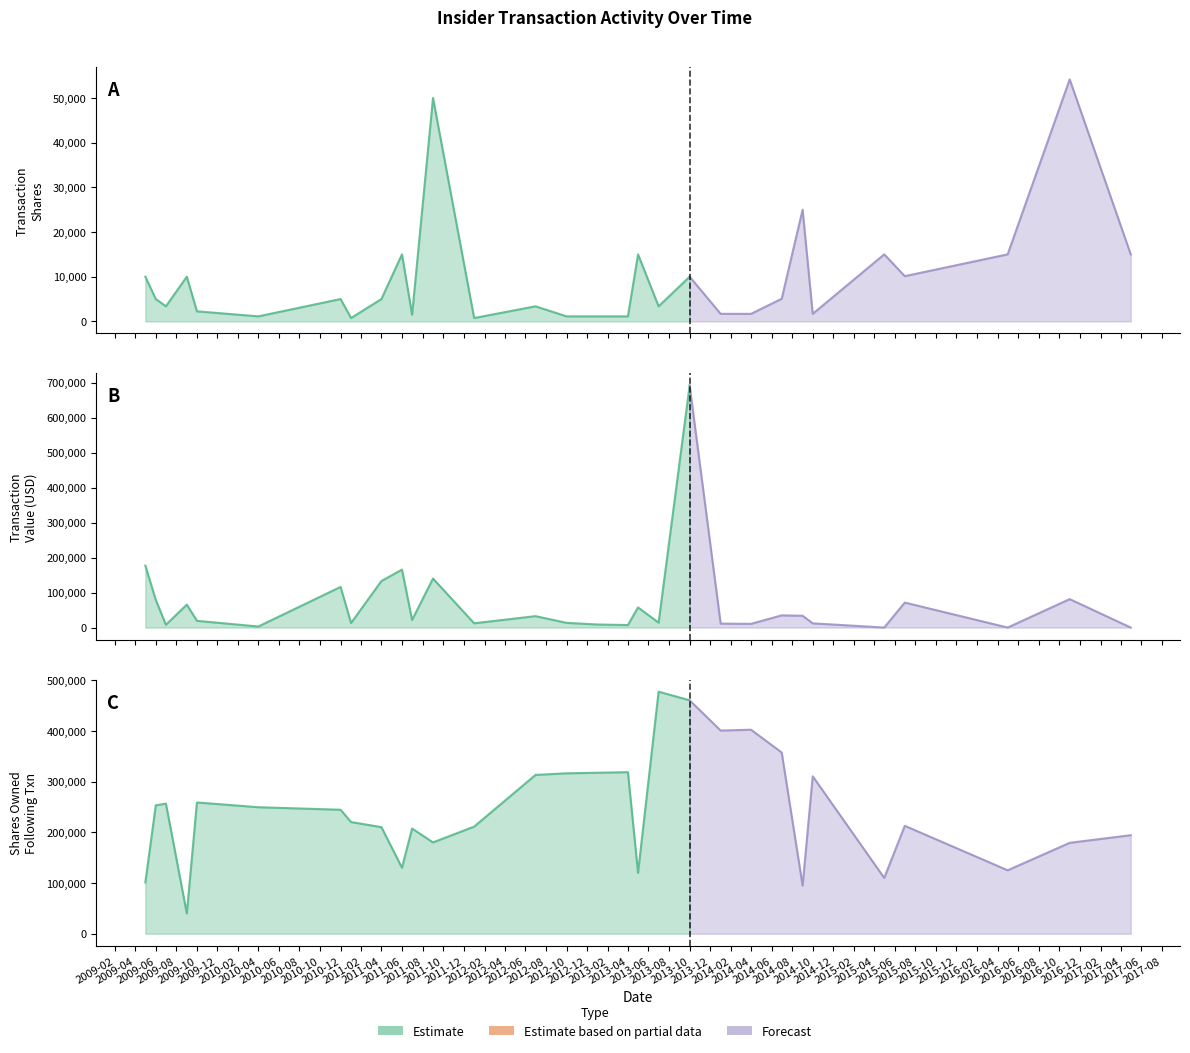

Between 2014-01 and 2012-07, which is larger?

2012-07